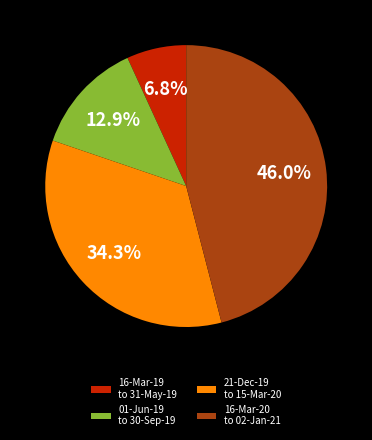

How many slices are in this pie chart?

4